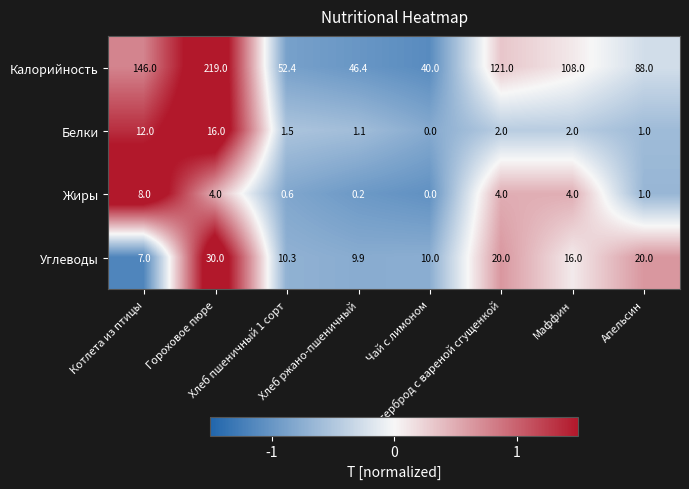

List the series in order of their peak value, highest first.

Калорийность, Углеводы, Белки, Жиры